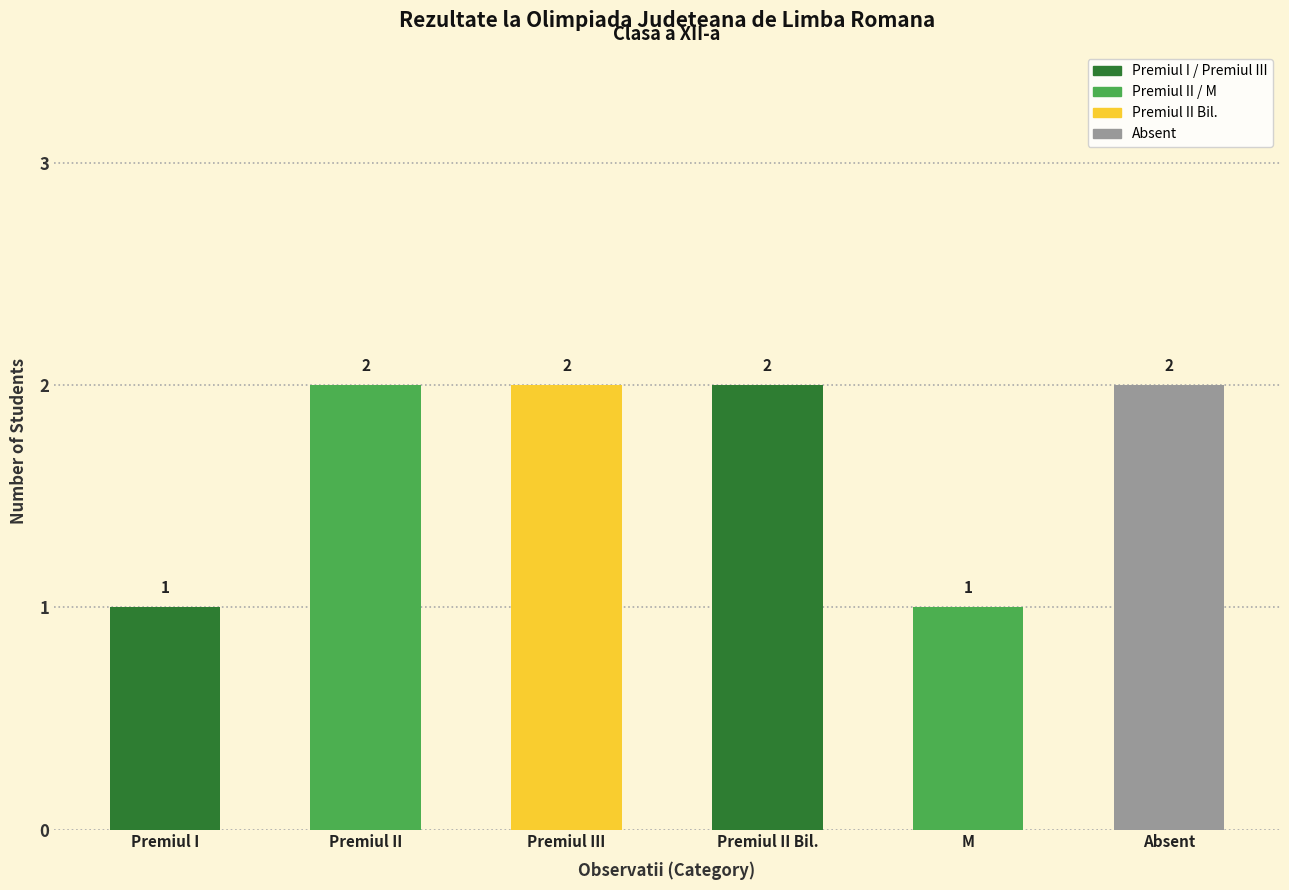

What is the sum of all values?

10